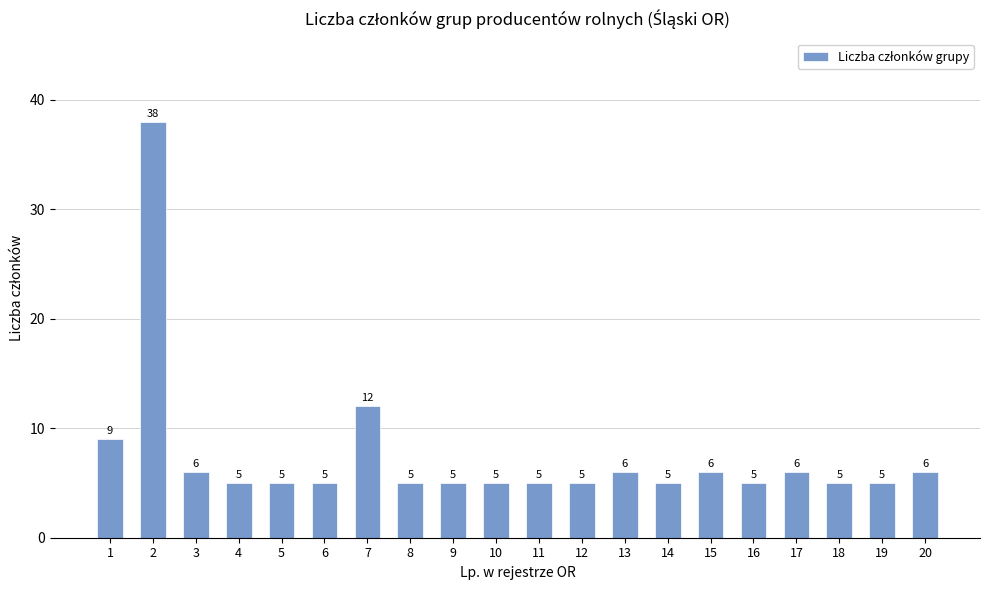

What is the value of the 2nd bar from the left?

38